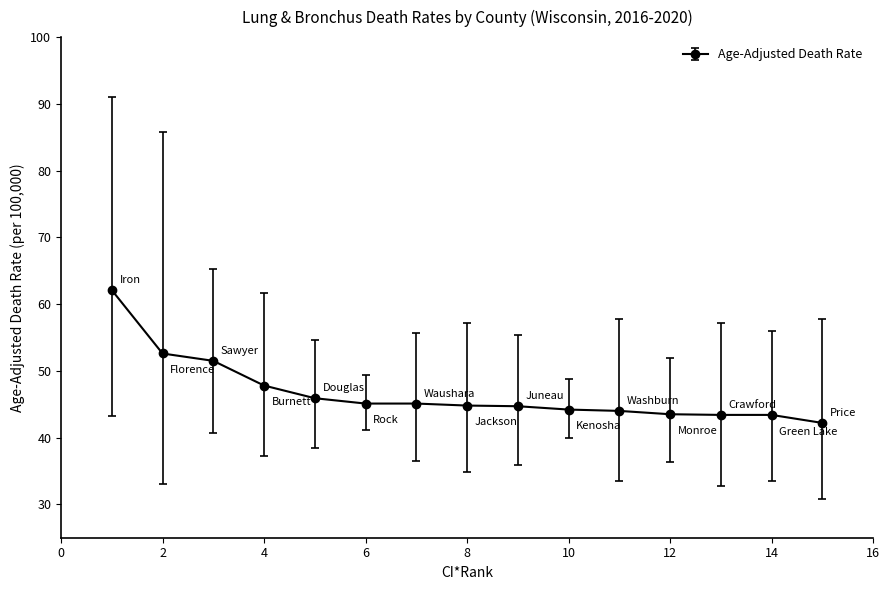

Count the number of categories in the chart.

15